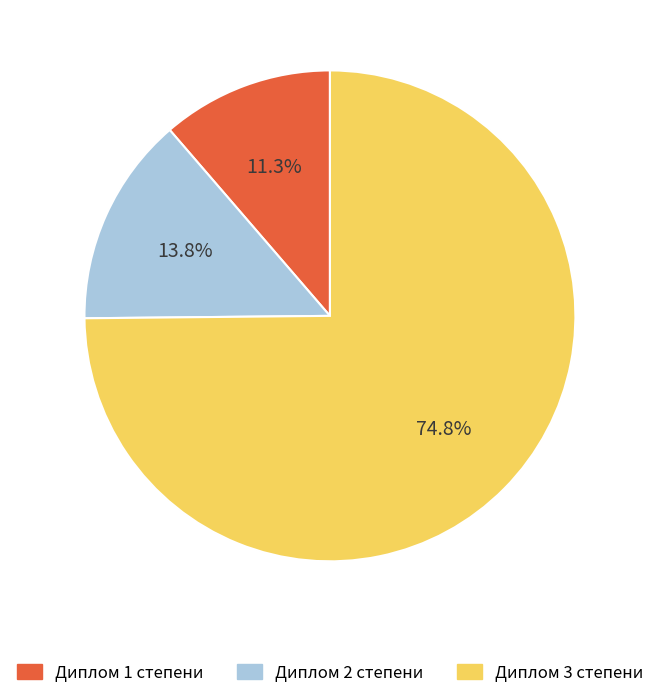

To the nearest percent, what is the average slice percentage?

33%